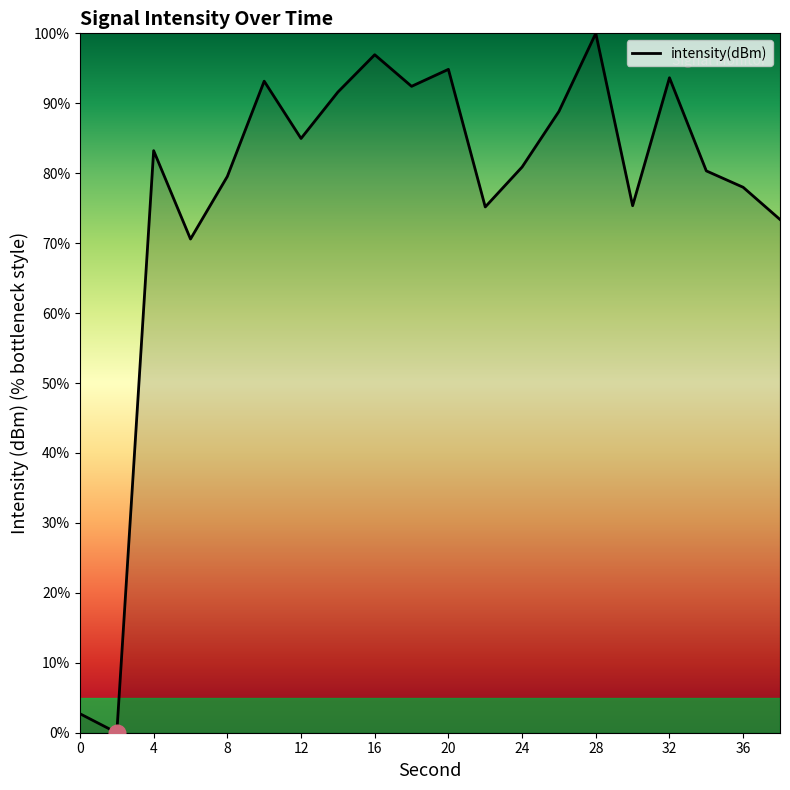

How many positive values are there?

19